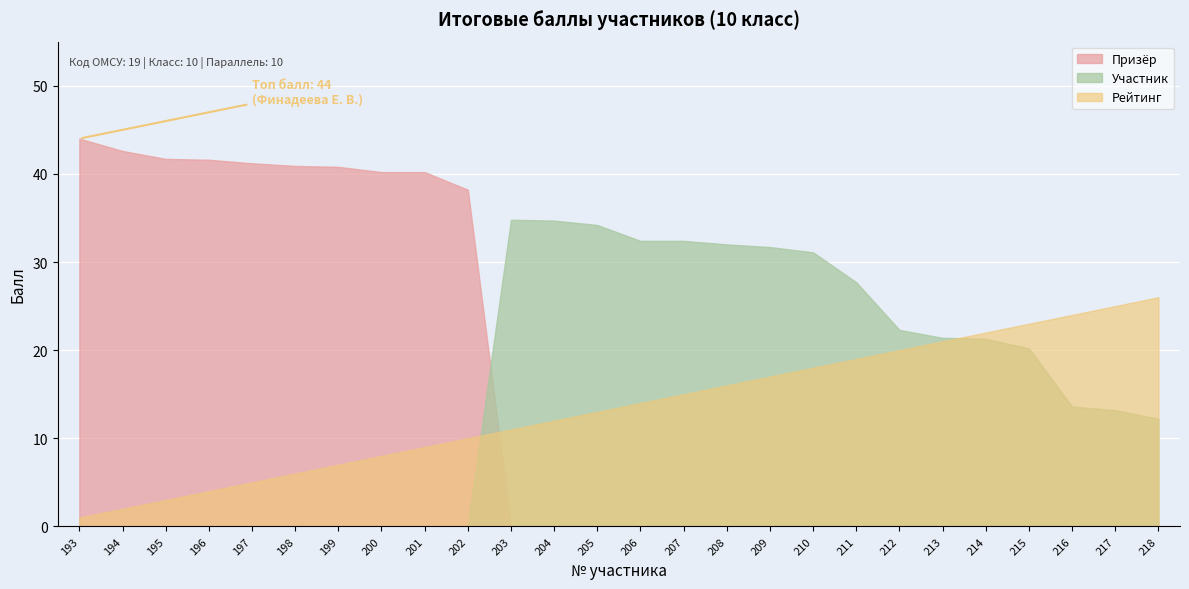

At which category does the chart reach its peak across all series?

193